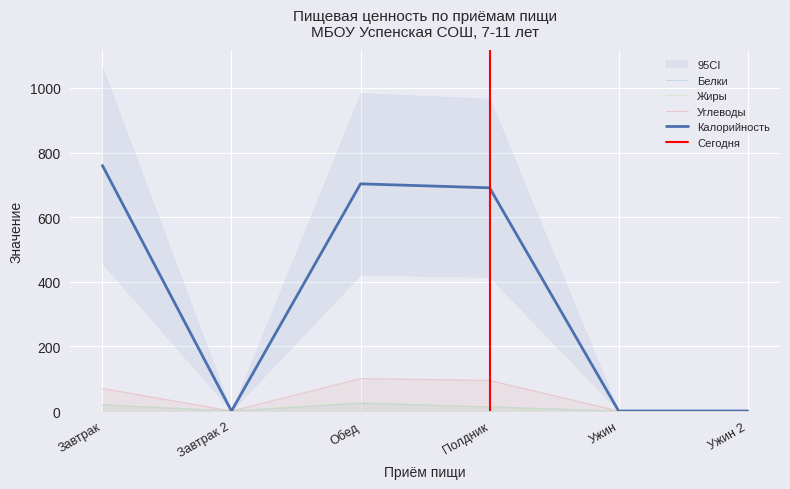

Count the number of data series in this chart.

4